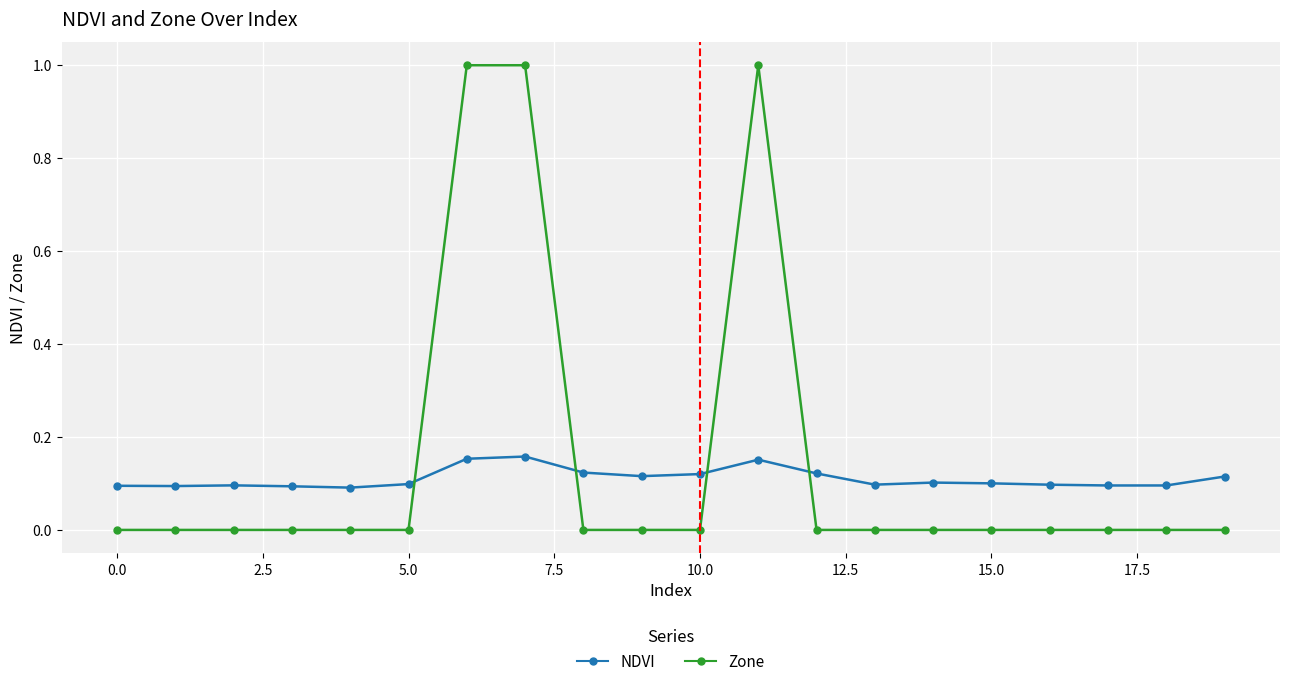

What is the sum of all Zone values?

3.0